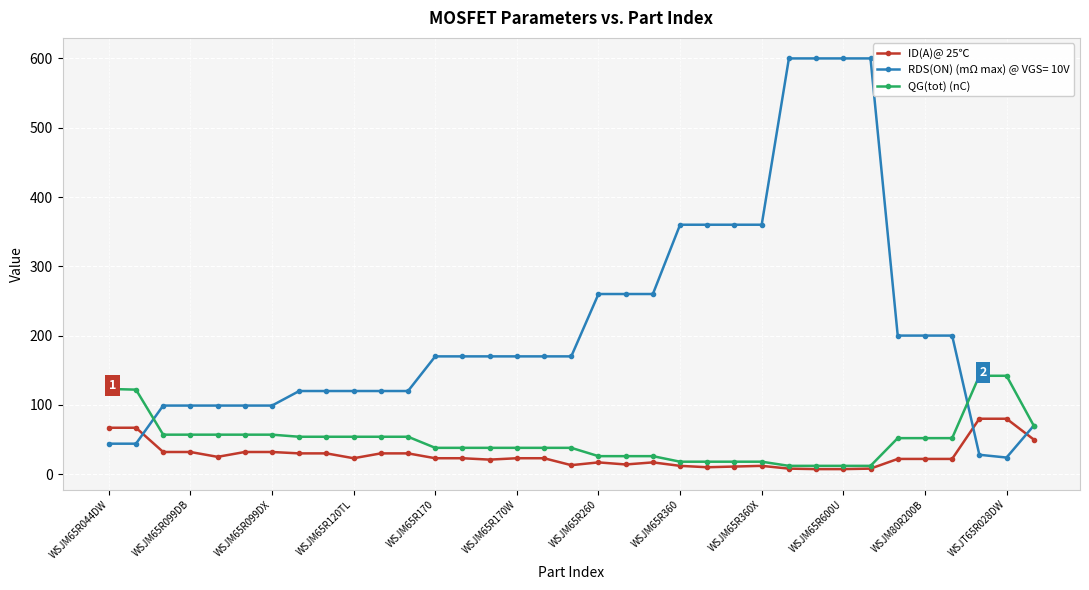

True or false: ID(A)@ 25℃ has more than 1 points higher than both neighbors.

True